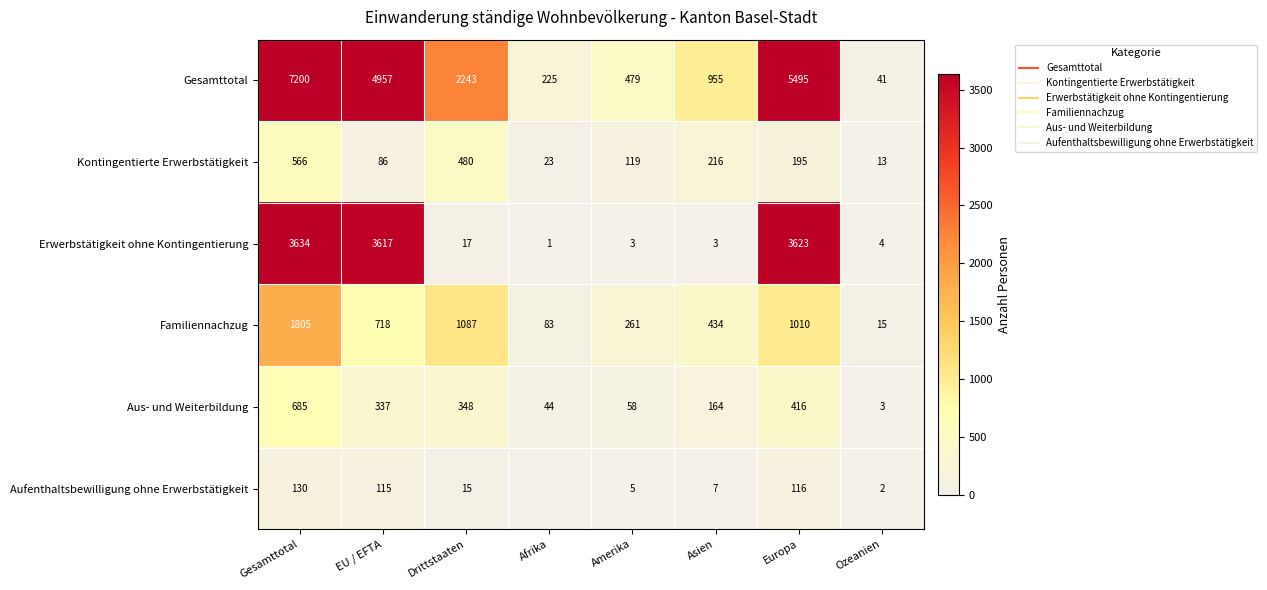

What is the total value across all series at Drittstaaten?

4190